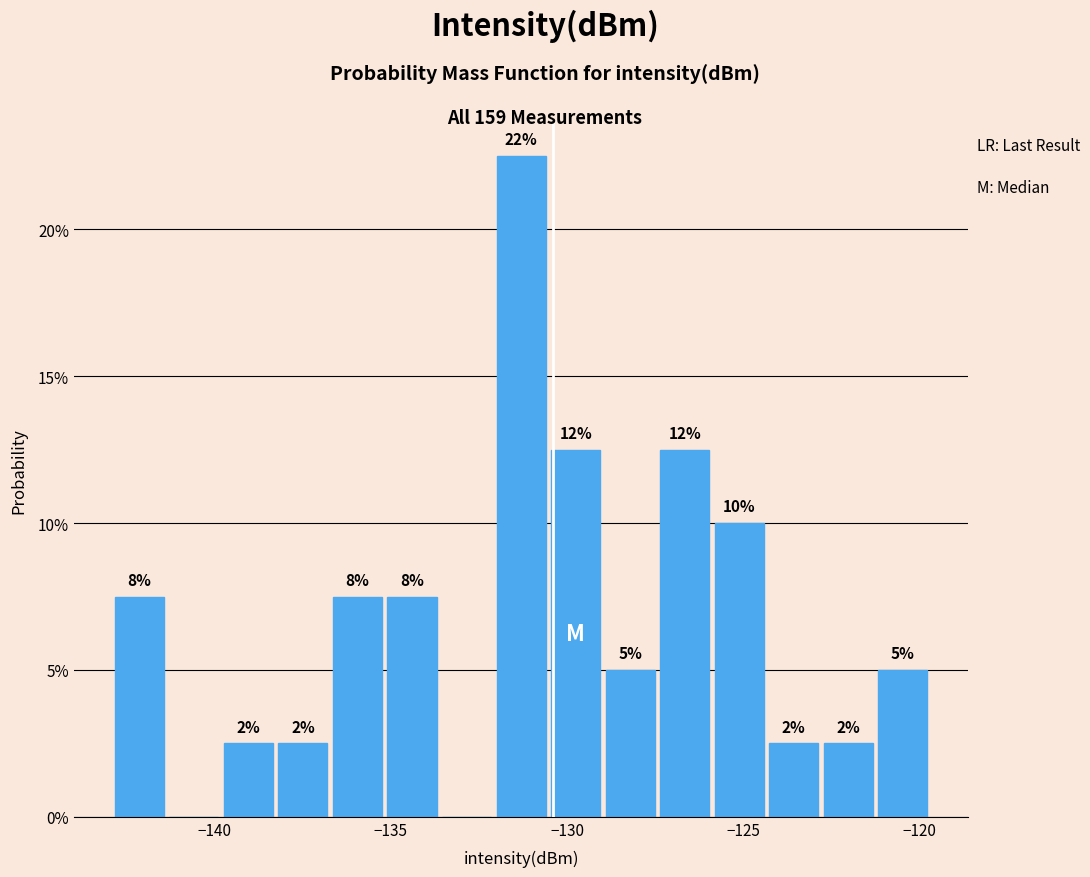

Read against the x-axis, roughly where is the centre of the tallest bar?

-131.5